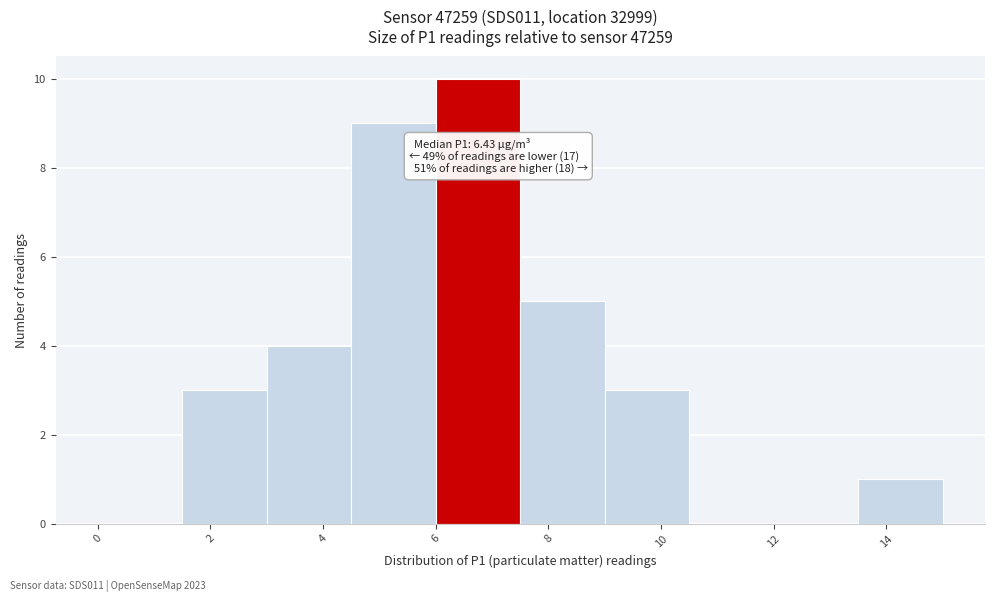

Which range on the x-axis has the tallest bar?

6.0 to 7.5